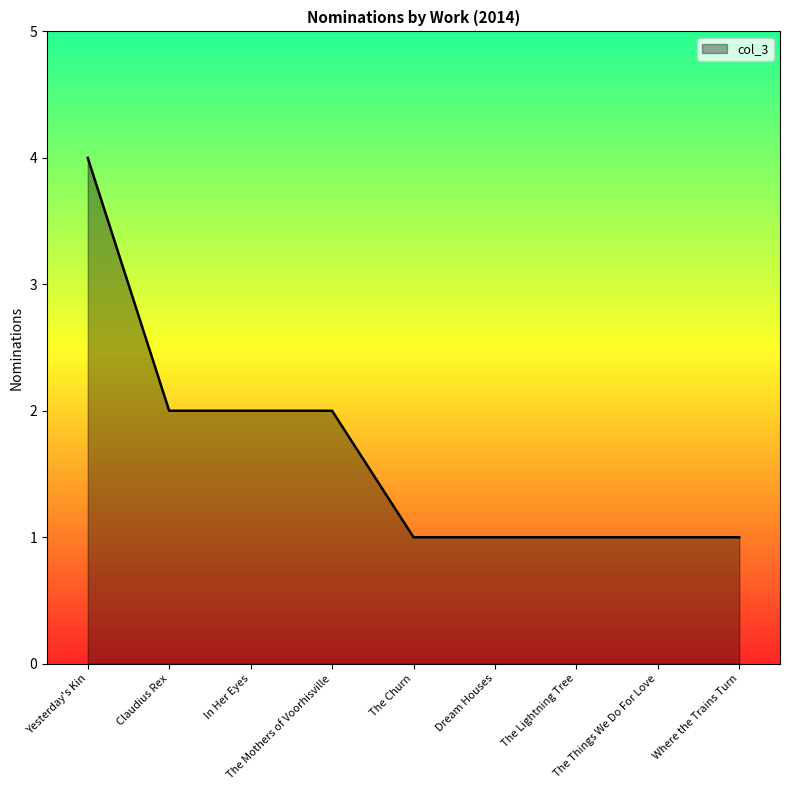

What is the greatest value displayed?

4